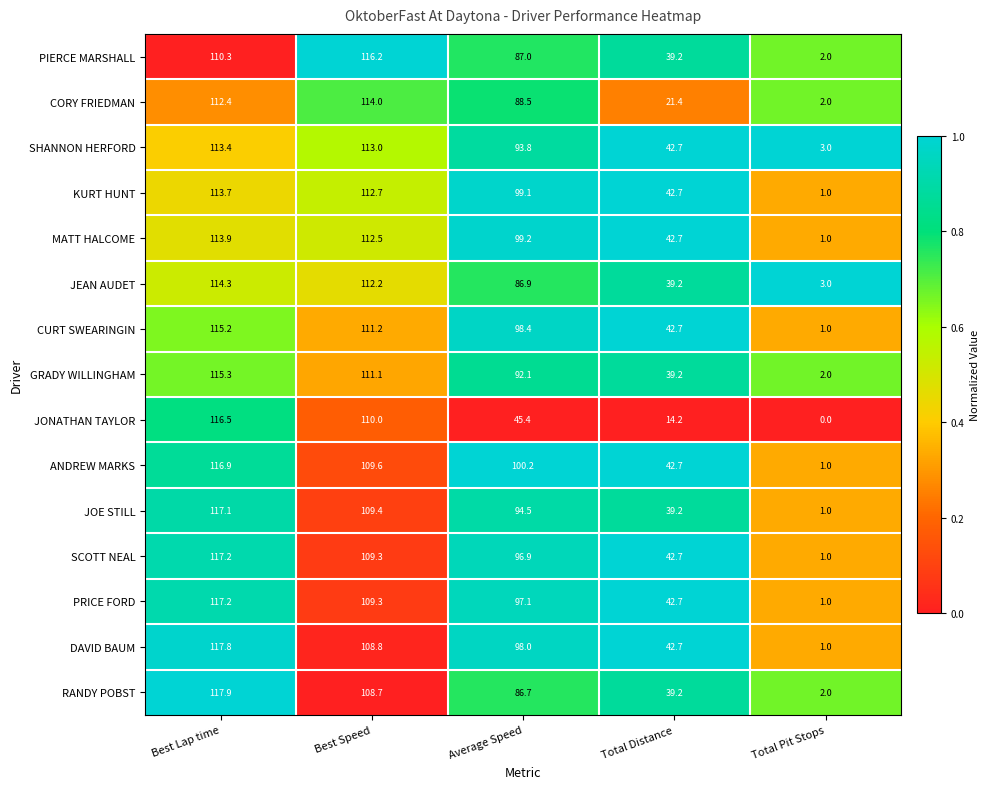

At which label does KURT HUNT first exceed 99?

Best Lap time